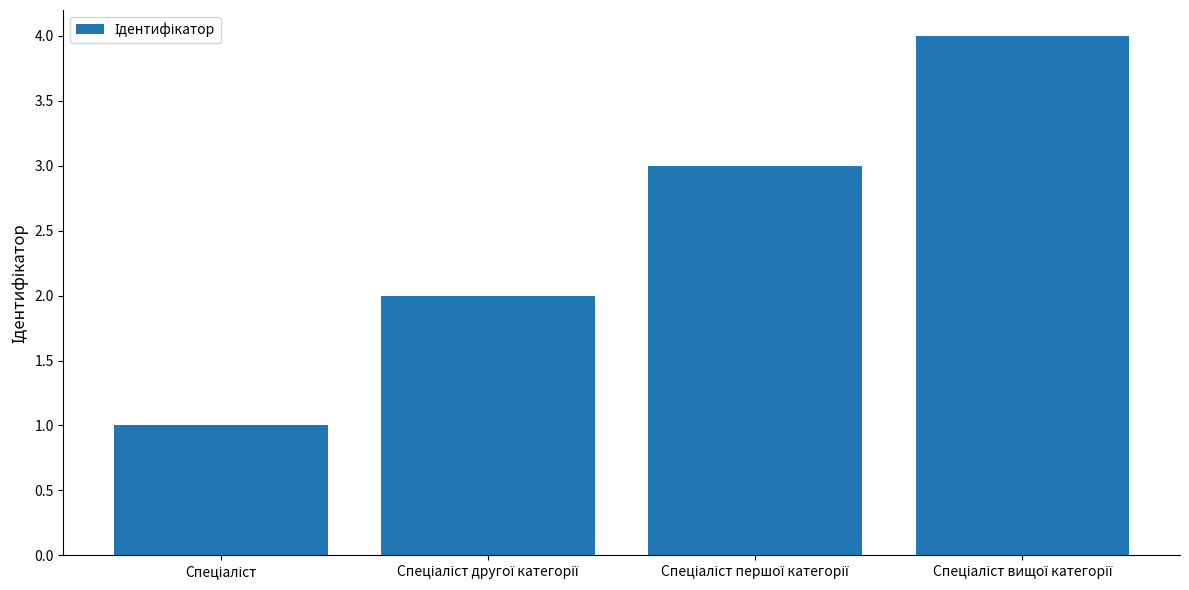

What is the difference between the maximum and minimum values?

3